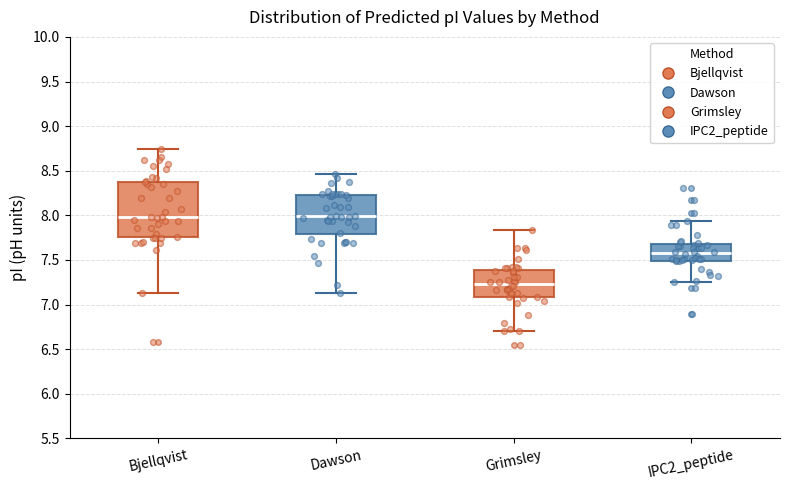

Which box is the tallest, from its lower edge to its upper edge?

Bjellqvist